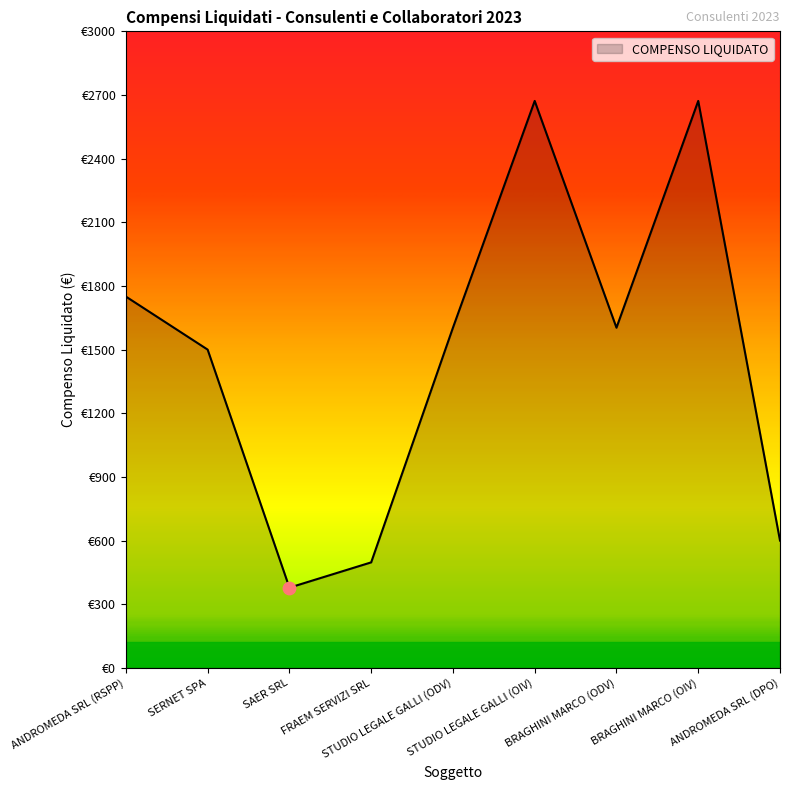

Does the chart have visible grid lines?

No